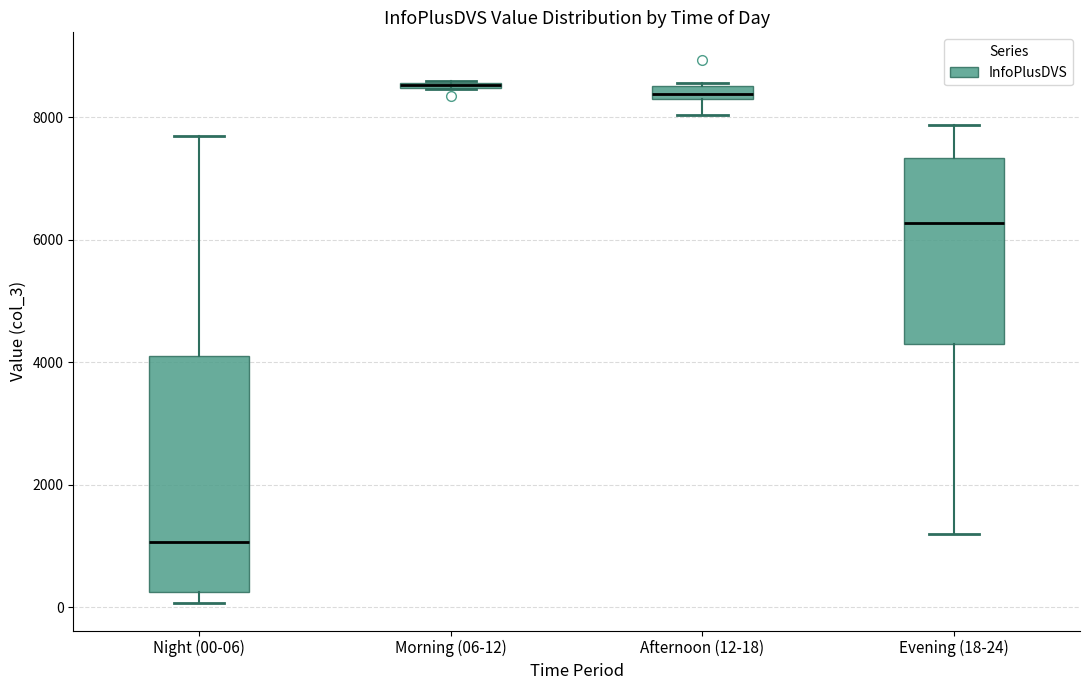

Which box is the tallest, from its lower edge to its upper edge?

Night (00-06)